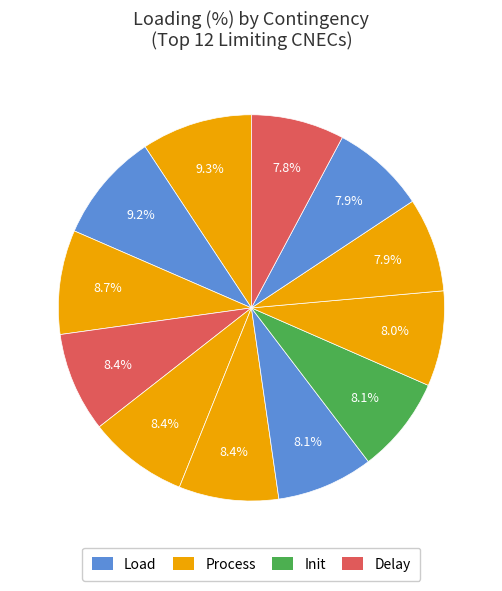

Count the number of slices in the pie.

12